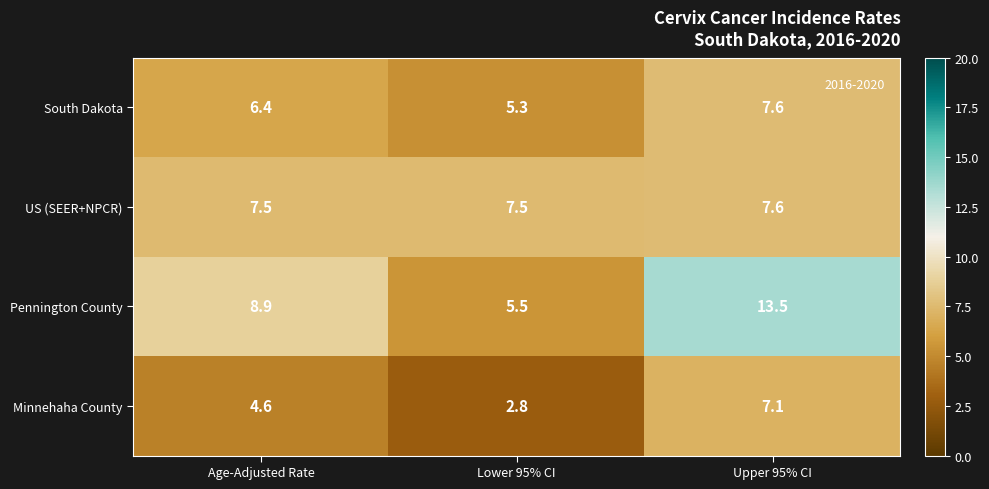

Reading left to right, list all the values displayed in this chart.

South Dakota: 6.4	5.3	7.6
US (SEER+NPCR): 7.5	7.5	7.6
Pennington County: 8.9	5.5	13.5
Minnehaha County: 4.6	2.8	7.1